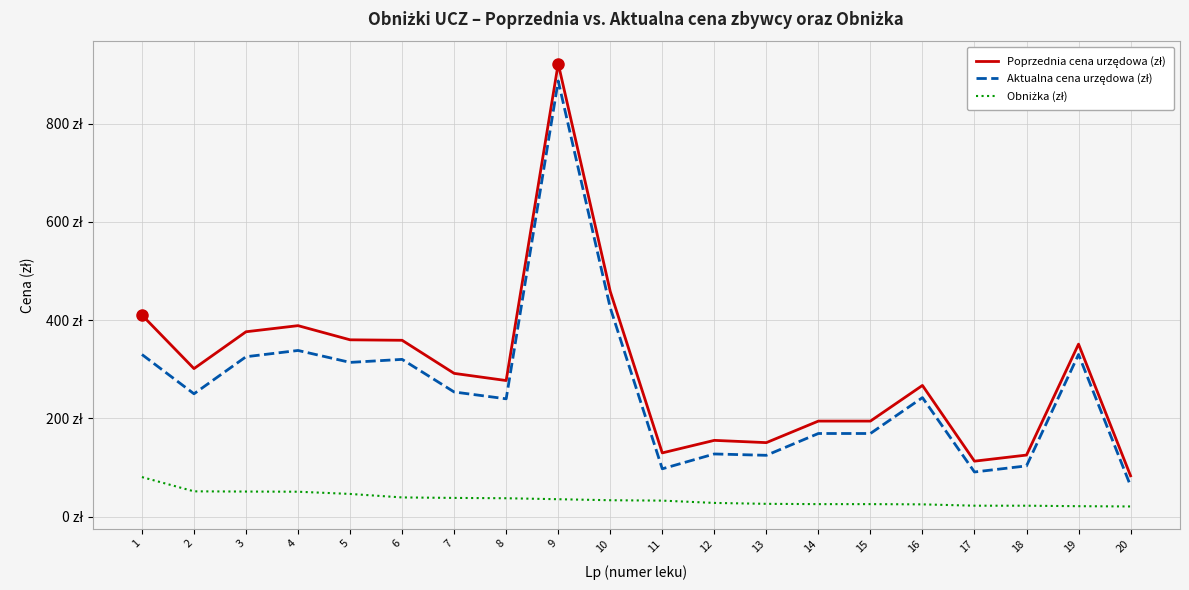

What is the value of the Obniżka (zł) point at the 8th from the left?

37.2